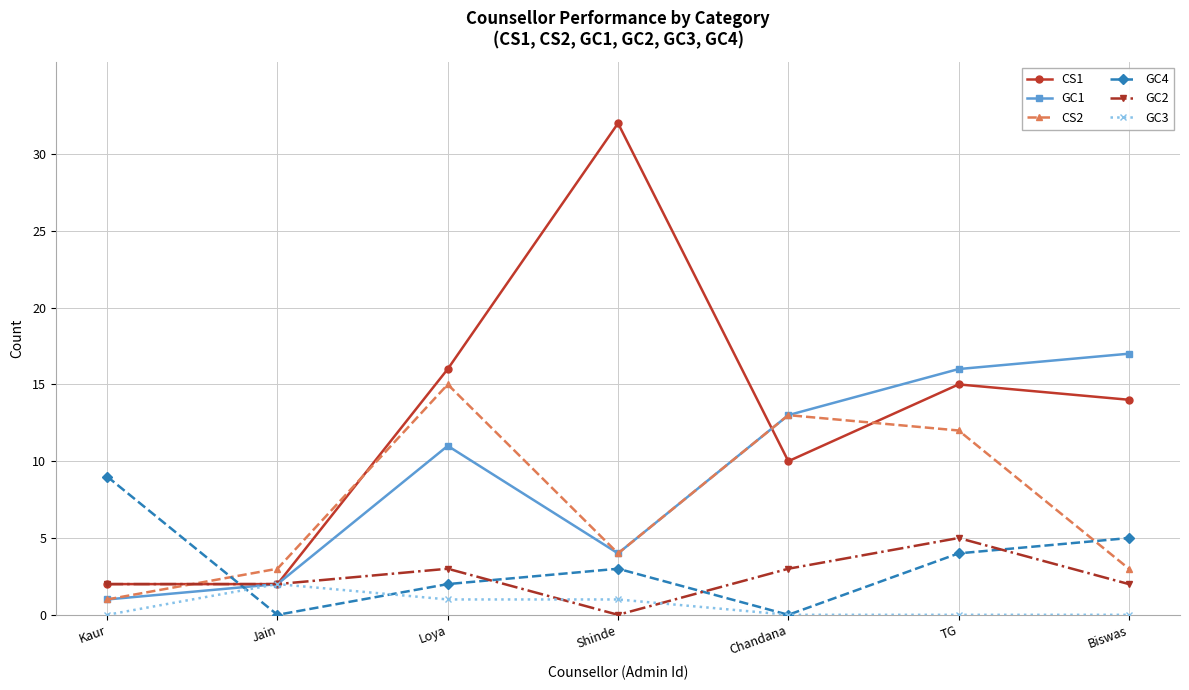

Where is GC1 nearest to the value 9?

Loya